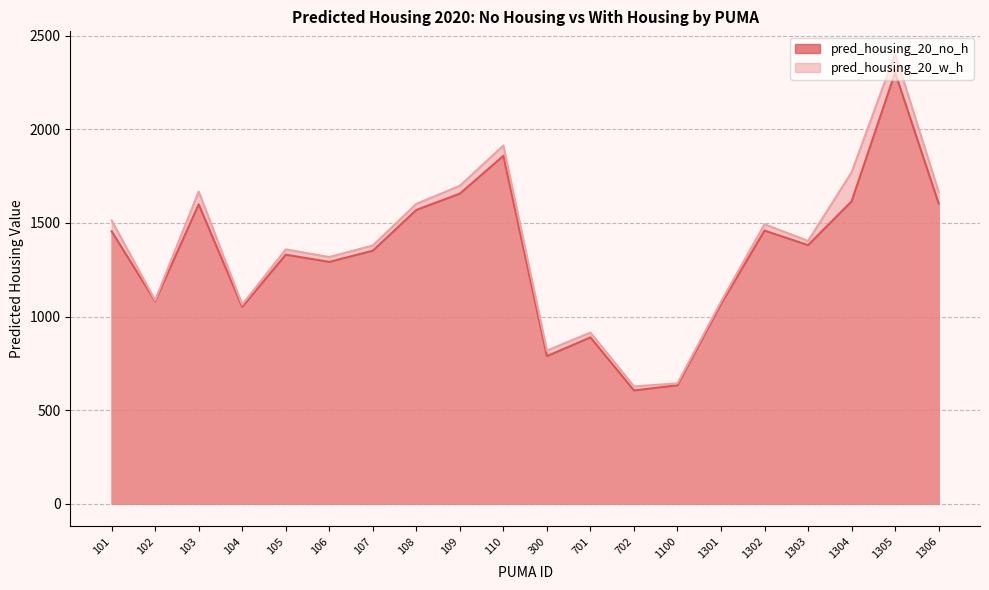

What is the total value across all series at 108?

3171.6